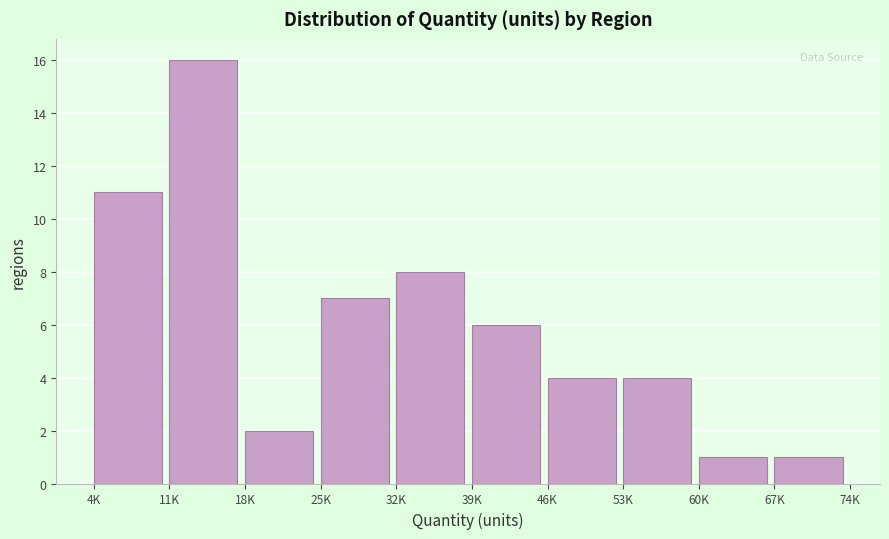

Reading left to right, extract all data points from this chart.

11	16	2	7	8	6	4	4	1	1